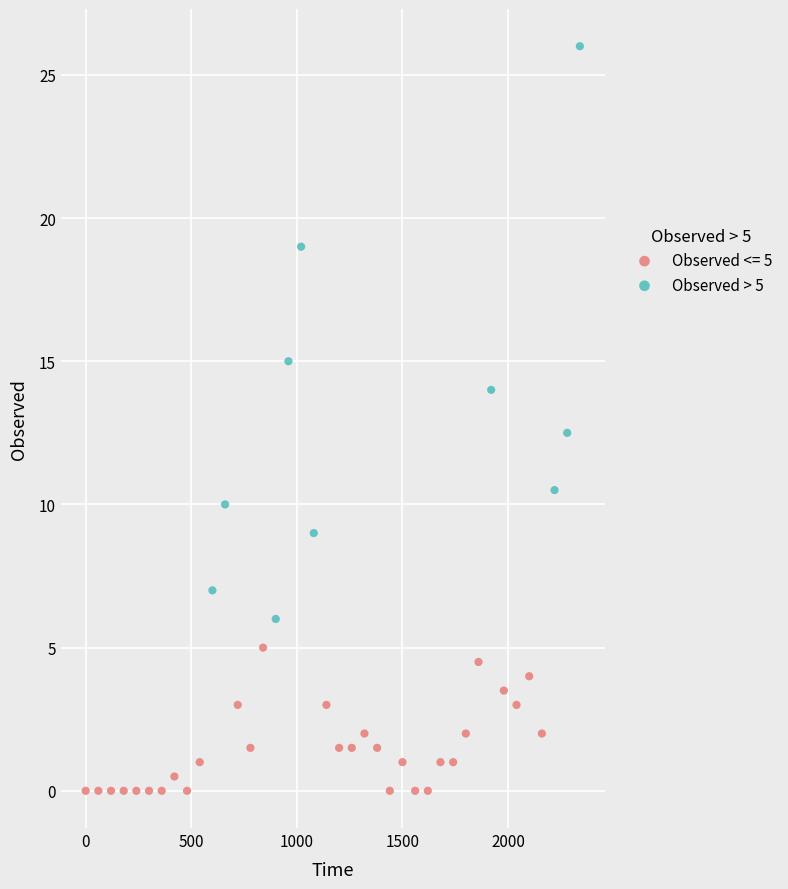

Which series reaches the minimum Y coordinate?

Observed <= 5